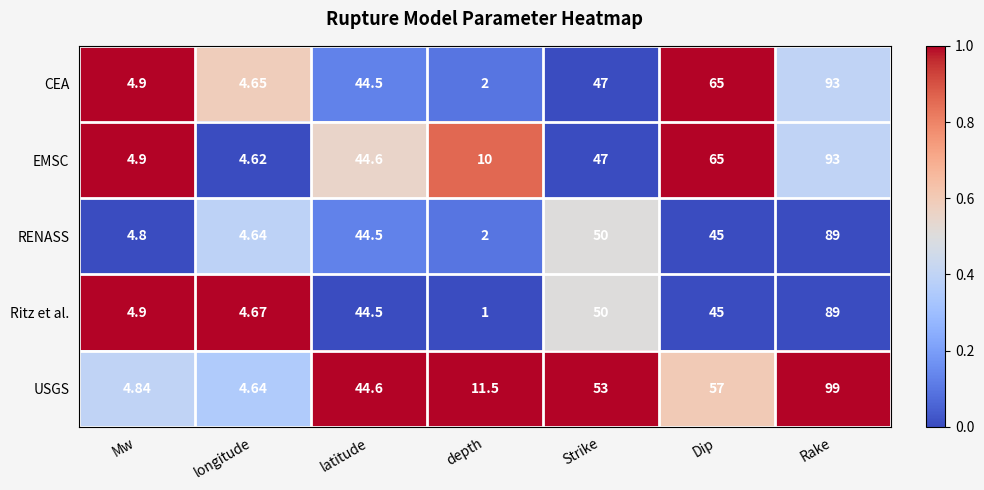

Which category has the highest value in the CEA series?

Rake